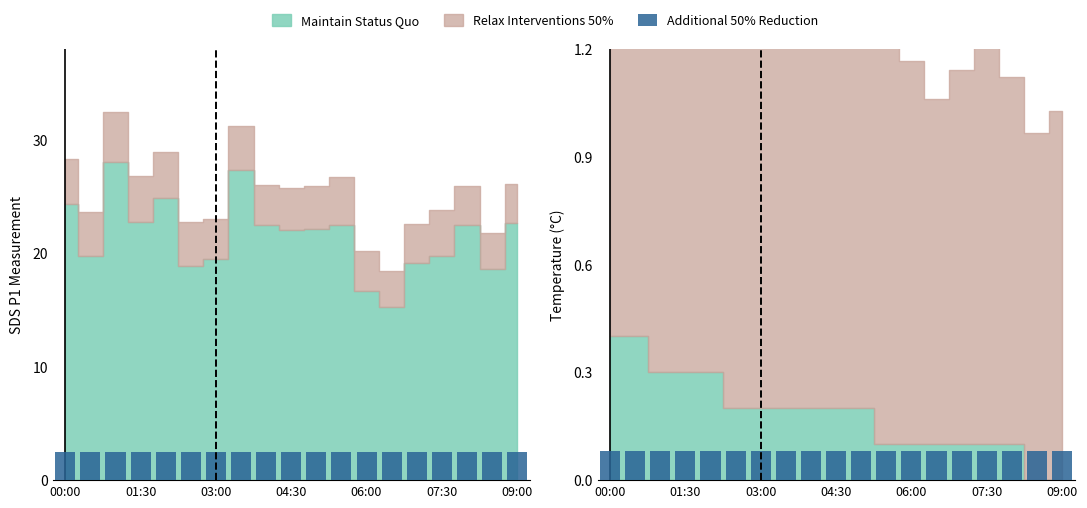

What is the difference between the maximum and minimum values in the SDS_P1 series?

12.8